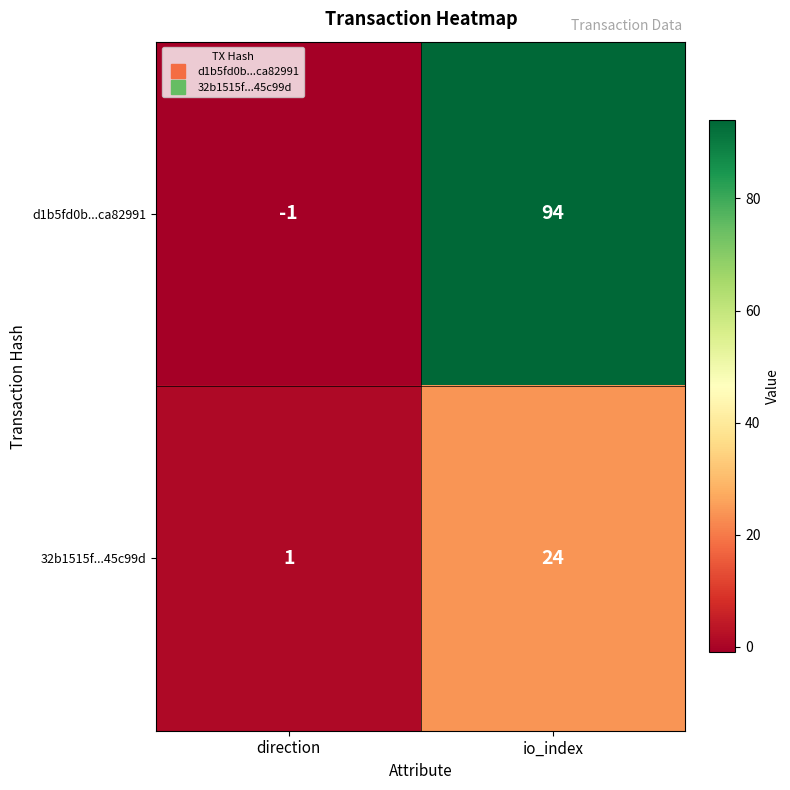

What is the difference between the 32b1515f...45c99d values at io_index and direction?

23